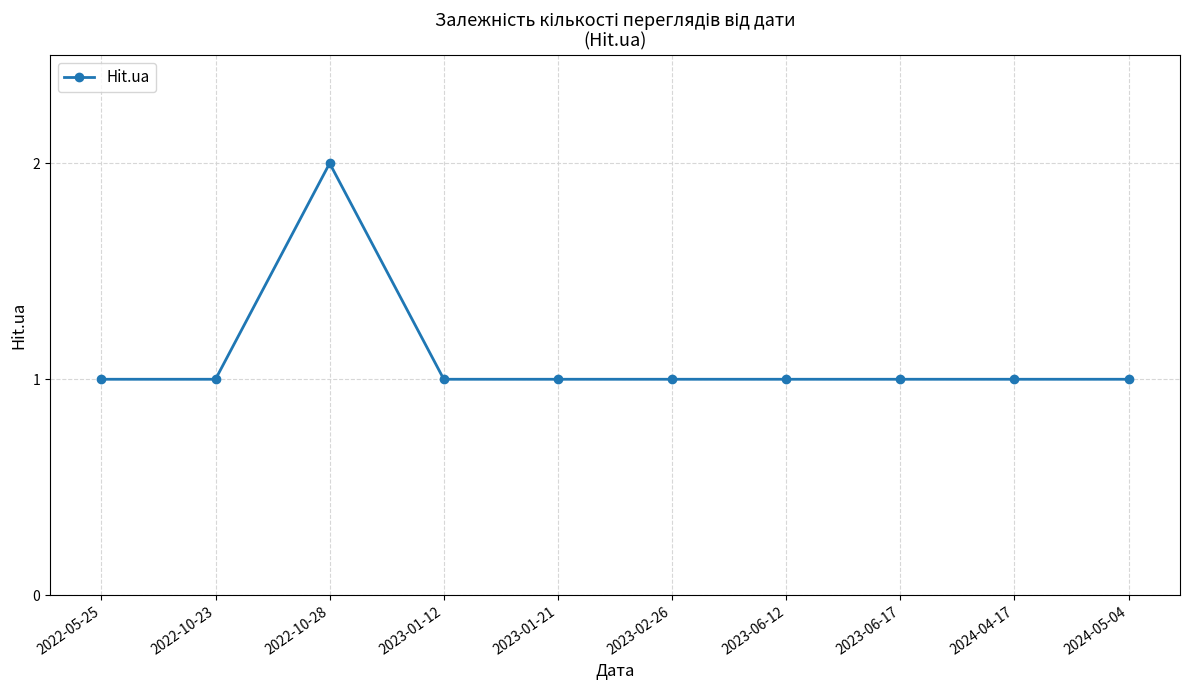

The chart shows a value of 1 at 2023-01-21. True or false?

True